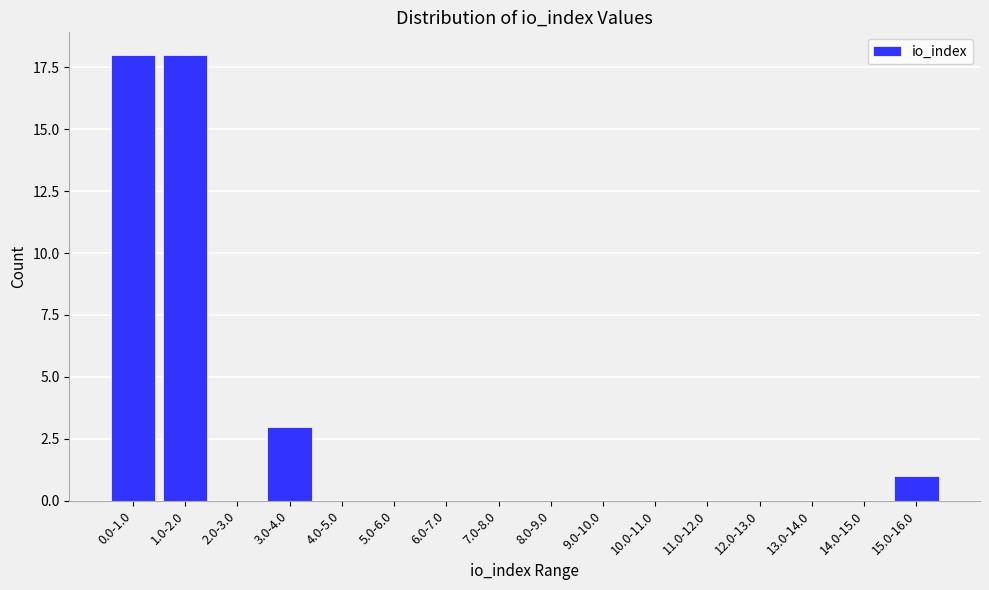

Reading left to right, what are all the values shown in this chart?

0.0-1.0=18	1.0-2.0=18	2.0-3.0=0	3.0-4.0=3	4.0-5.0=0	5.0-6.0=0	6.0-7.0=0	7.0-8.0=0	8.0-9.0=0	9.0-10.0=0	10.0-11.0=0	11.0-12.0=0	12.0-13.0=0	13.0-14.0=0	14.0-15.0=0	15.0-16.0=1